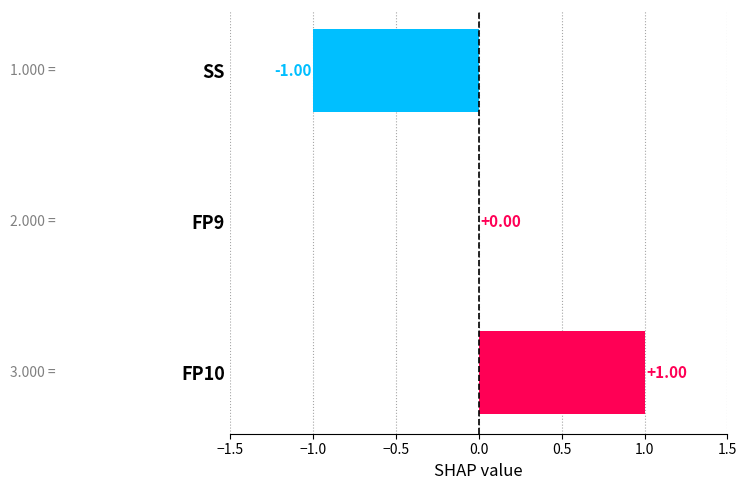

What is the change in value from SS to FP9?

+1